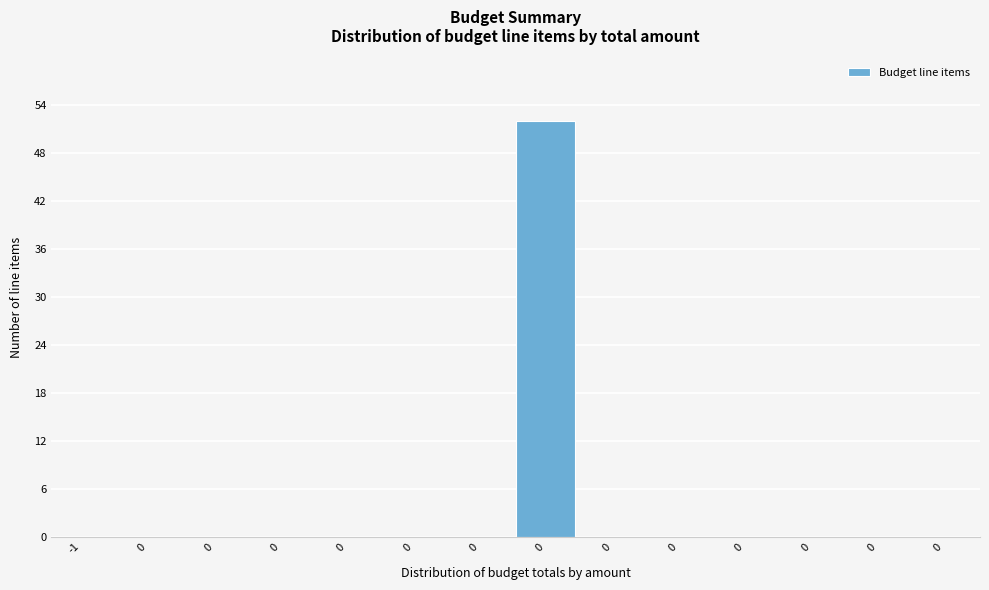

How many series are shown in this chart?

1